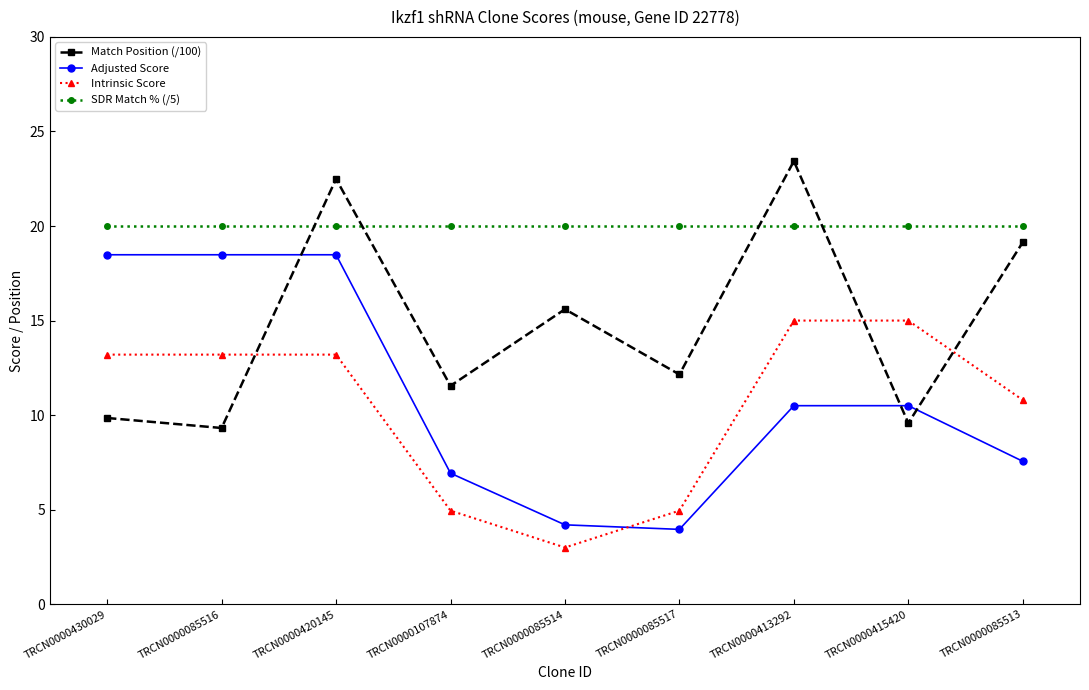

At which label is Intrinsic Score closest to 9?

TRCN0000085513